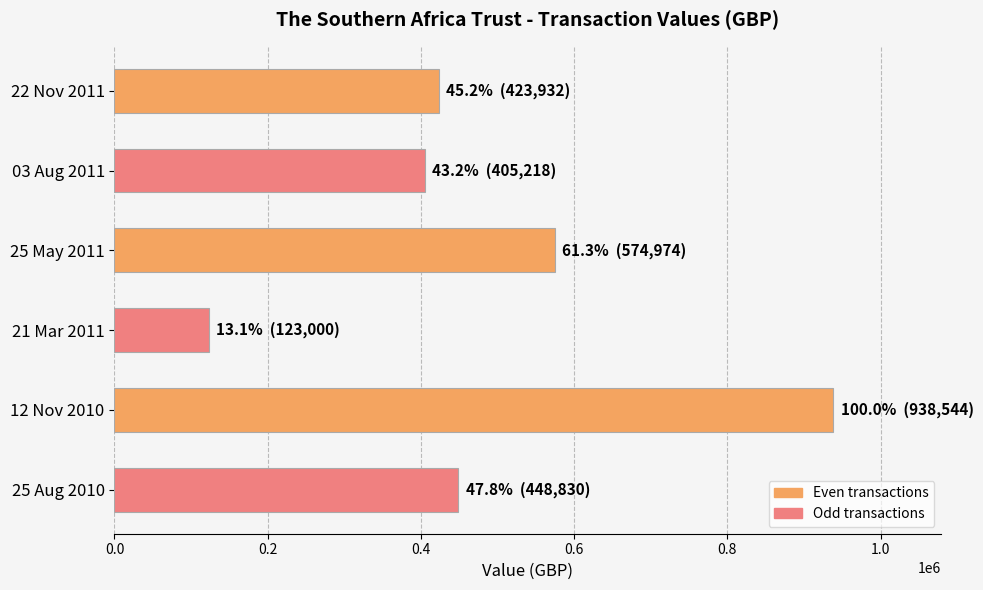

Between 03 Aug 2011 and 25 Aug 2010, which is larger?

25 Aug 2010